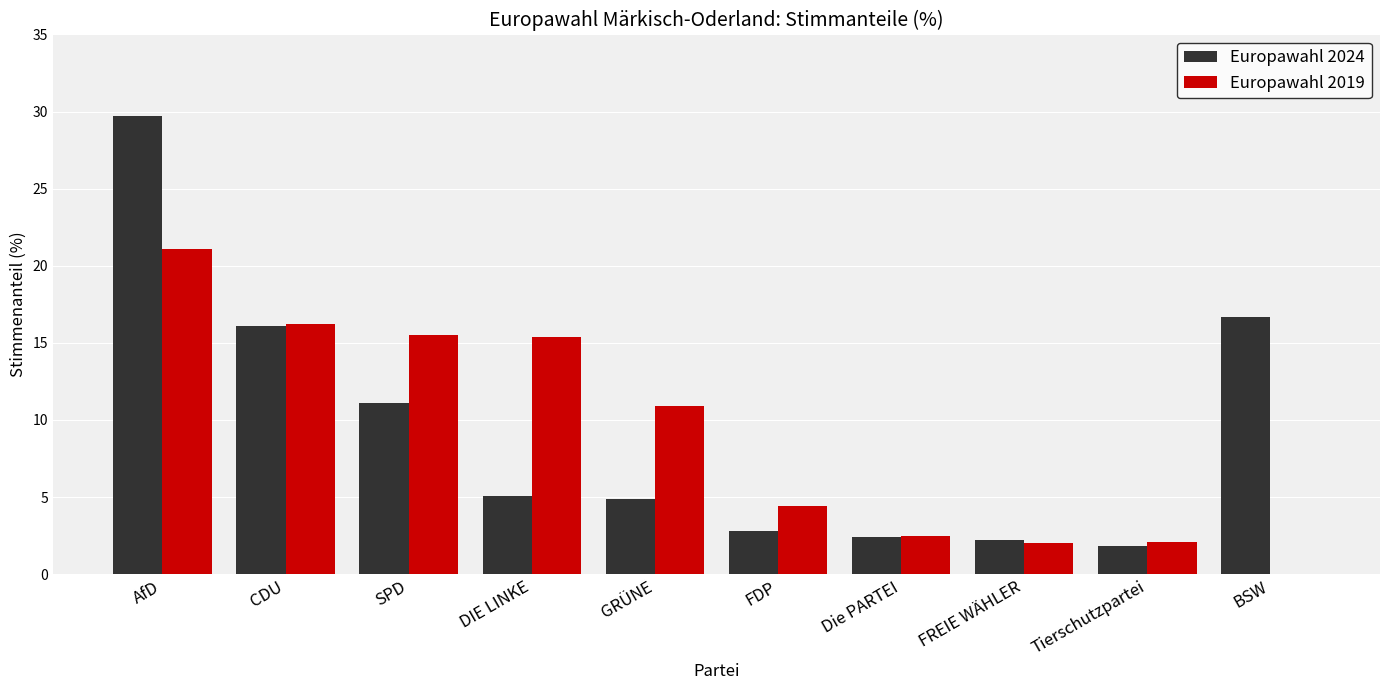

True or false: Europawahl 2024 has a value of 13.7 at AfD.

False